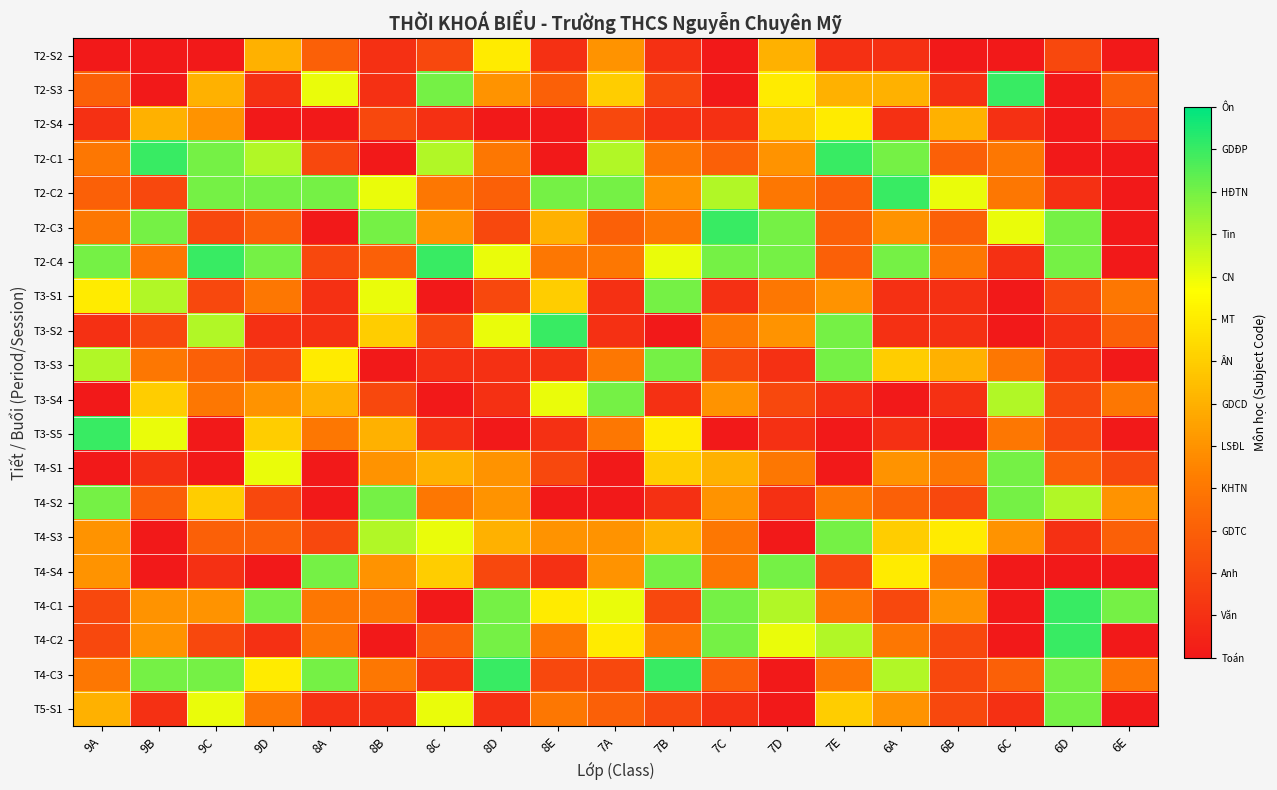

Which category has the highest value across all series?

6C